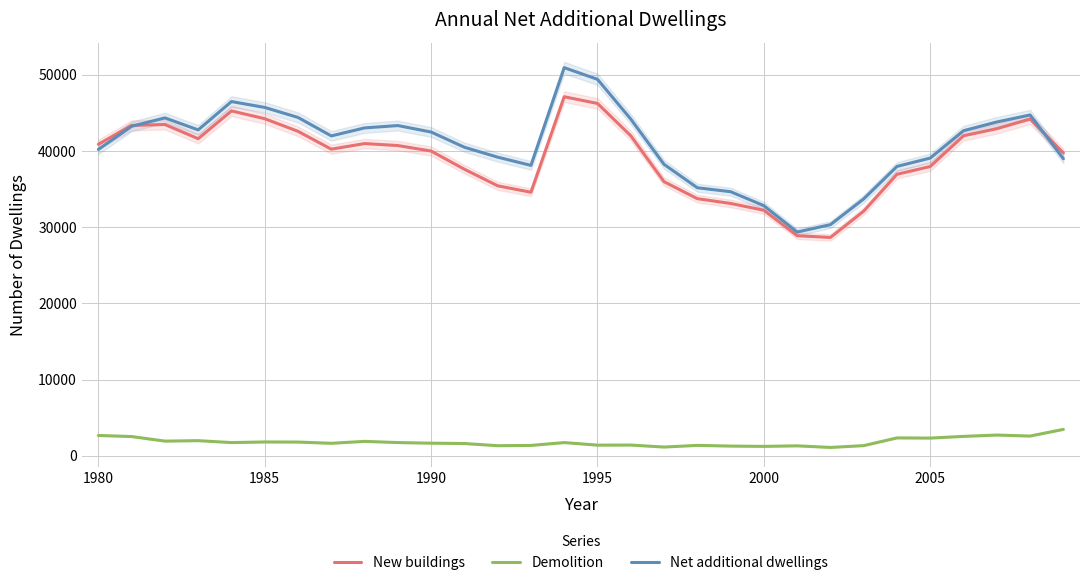

True or false: New buildings and Demolition intersect in this chart.

False